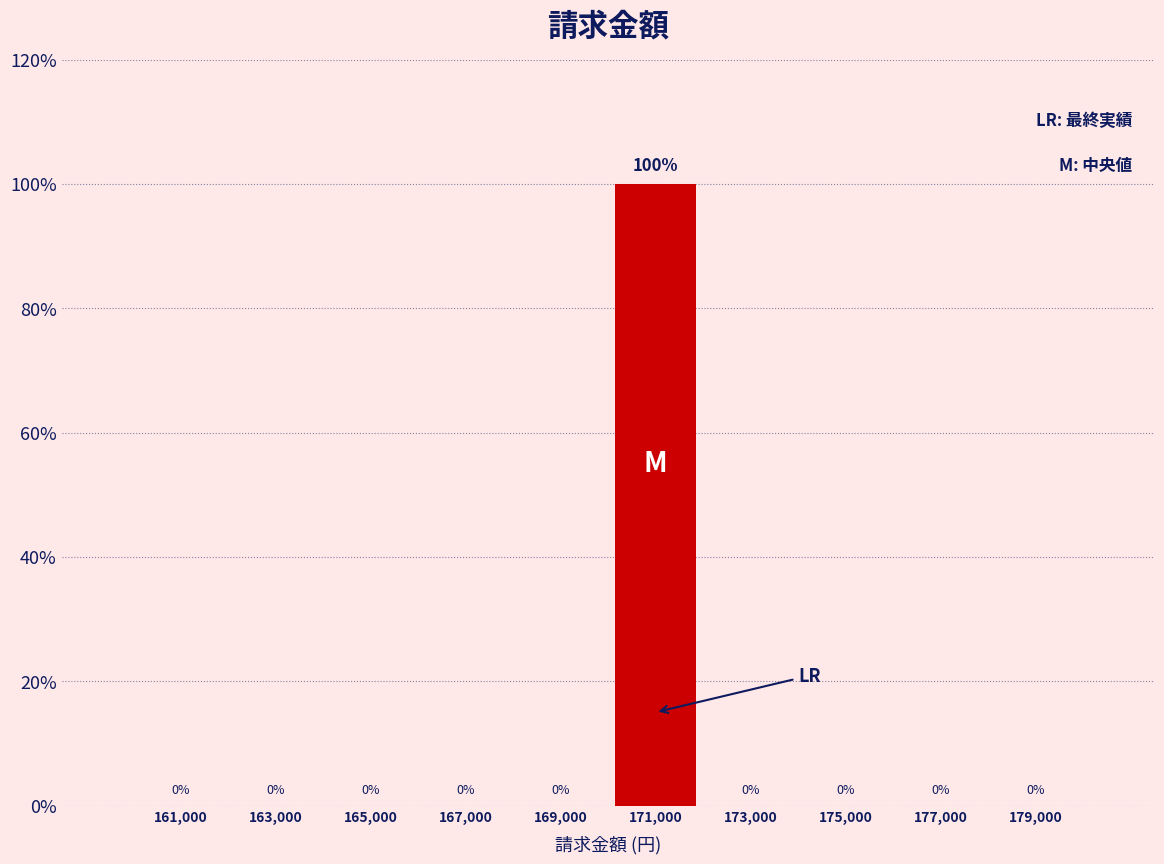

Reading right to left, transcribe all the data shown in this chart.

179,000=0	177,000=0	175,000=0	173,000=0	171,000=100	169,000=0	167,000=0	165,000=0	163,000=0	161,000=0